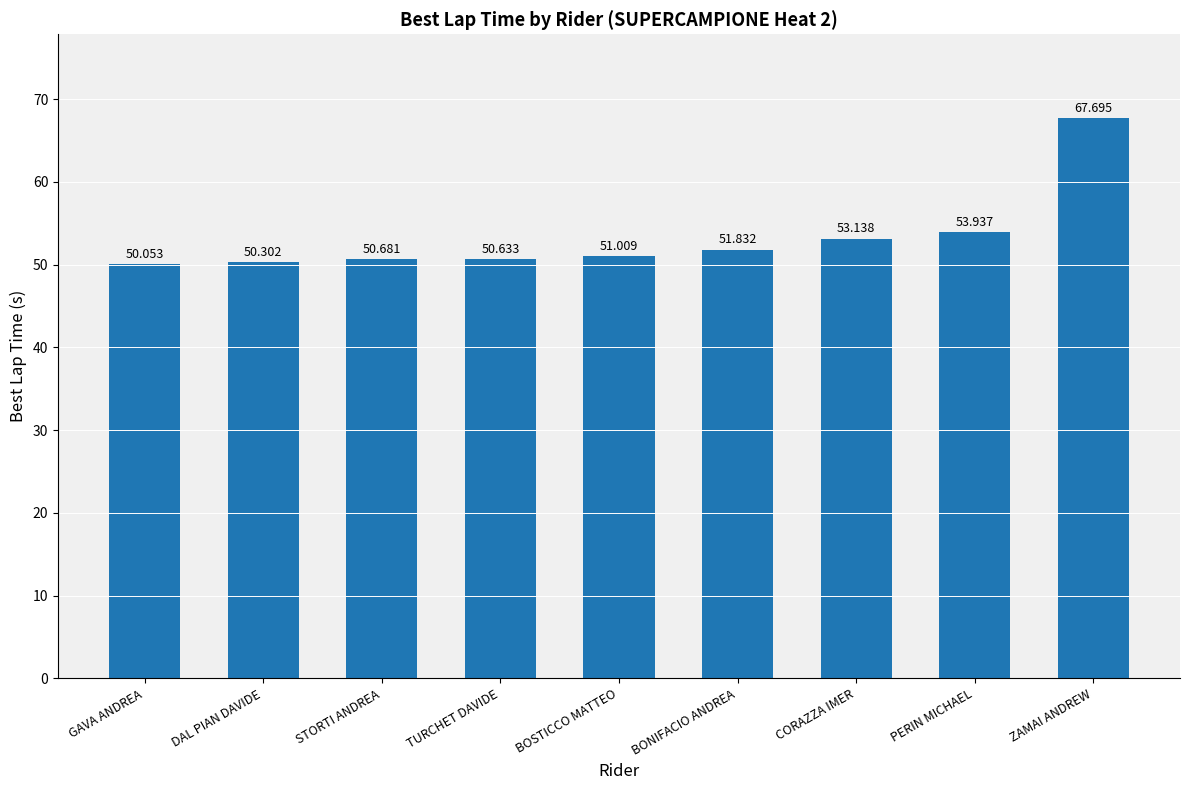

What is the label of the 3rd bar from the right?

CORAZZA IMER